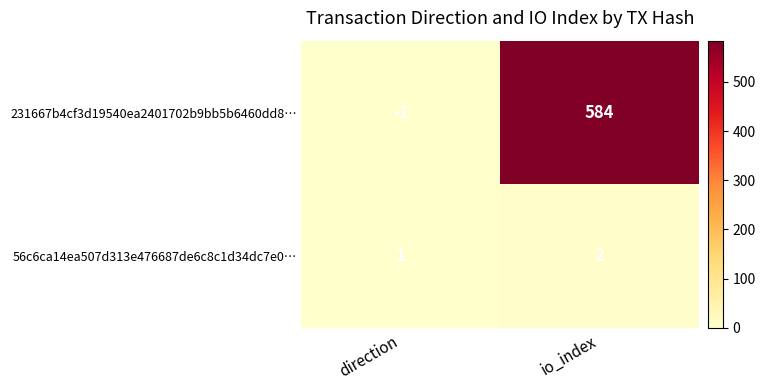

What is the difference between the highest and lowest values at io_index?

582